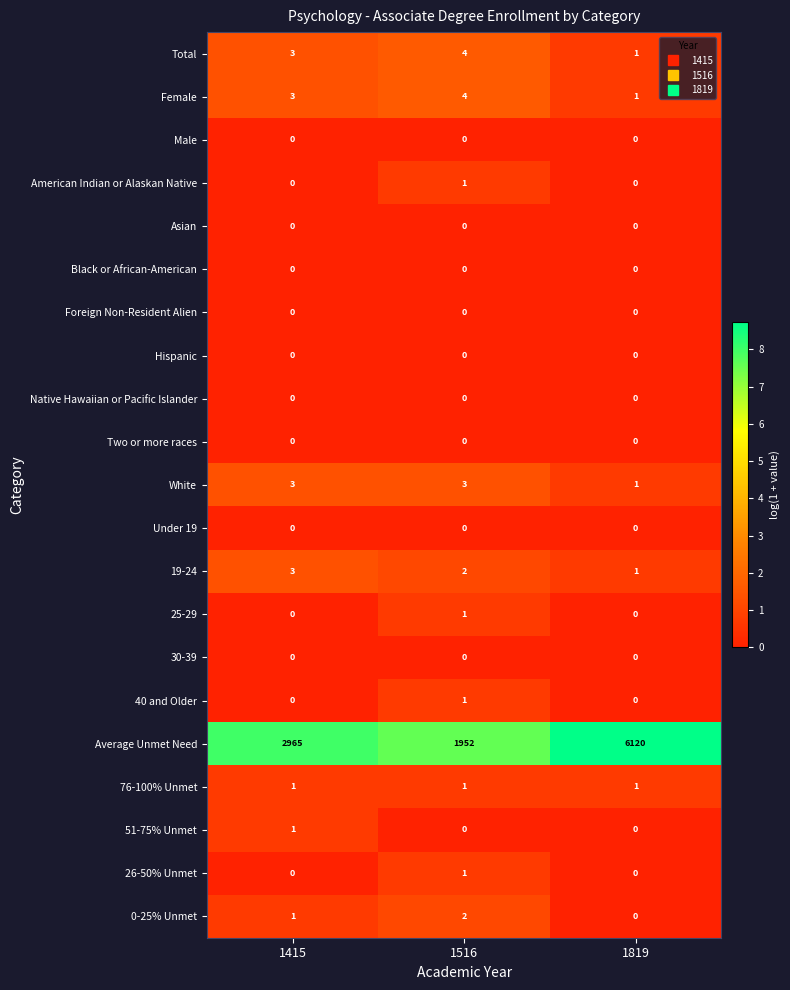

What is the sum of the White values at 1516 and 1415?

6